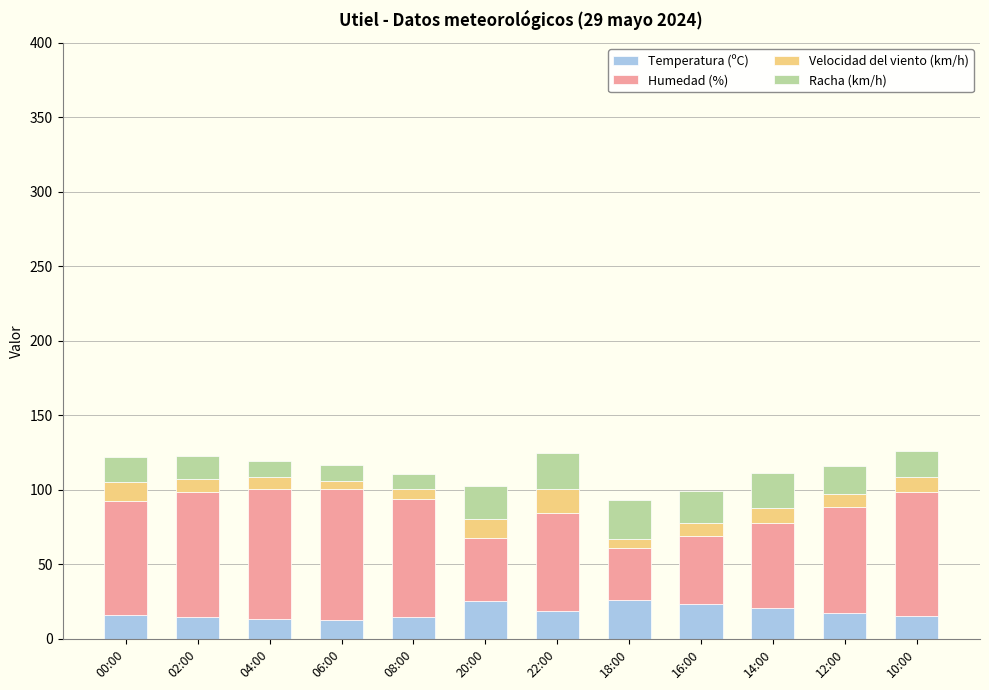

What is the sum of the Temperatura (ºC) values at 02:00 and 00:00?

30.7